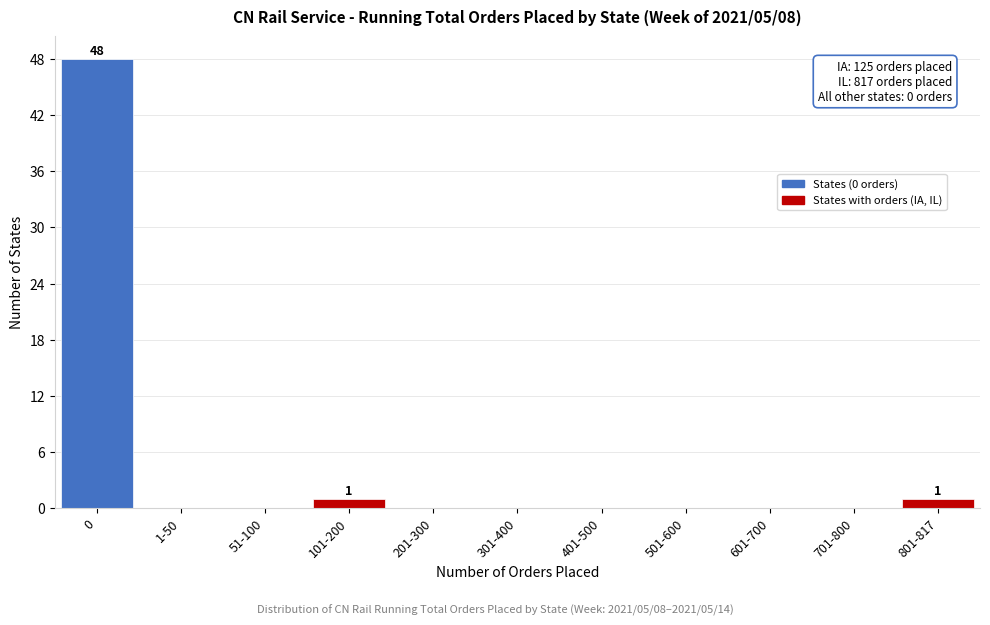

Reading left to right, what are all the values shown in this chart?

0=48	1-50=0	51-100=0	101-200=1	201-300=0	301-400=0	401-500=0	501-600=0	601-700=0	701-800=0	801-817=1